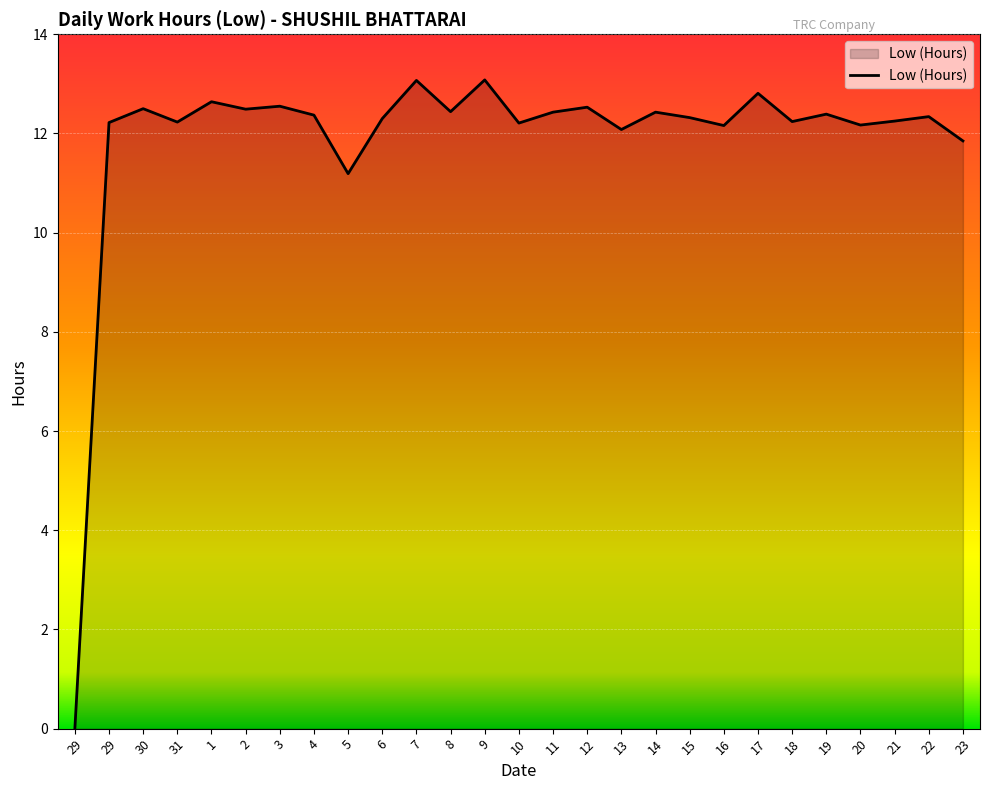

What is the maximum value shown in the chart?

13.1